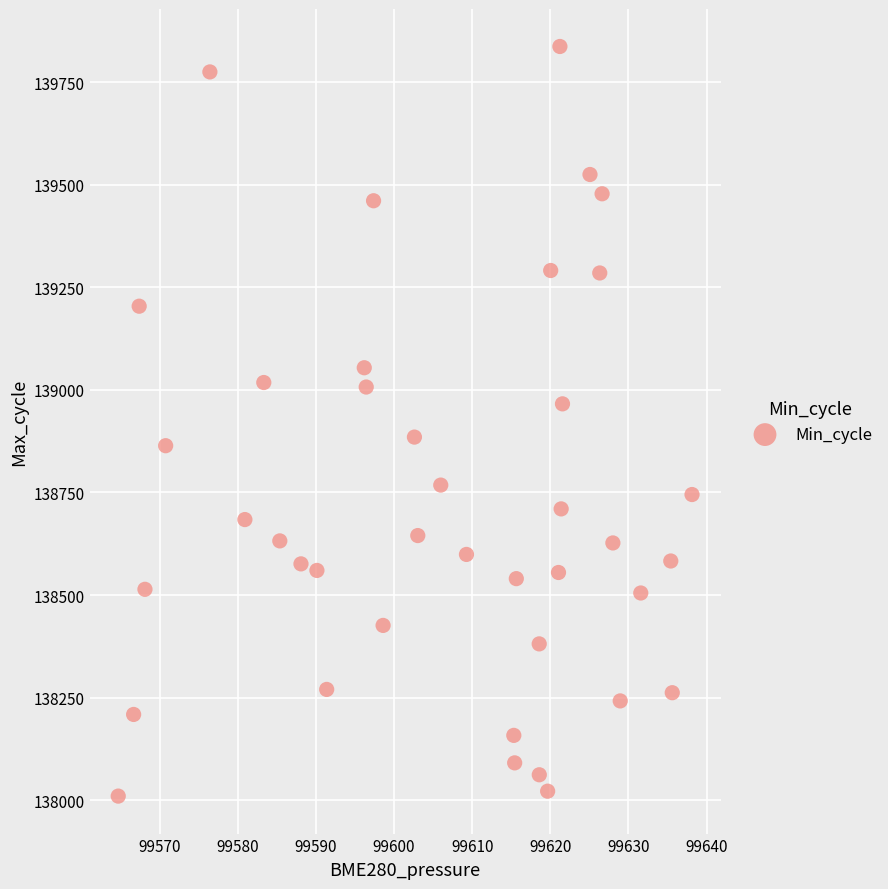

What is the range of Y values (max minus min)?

1827